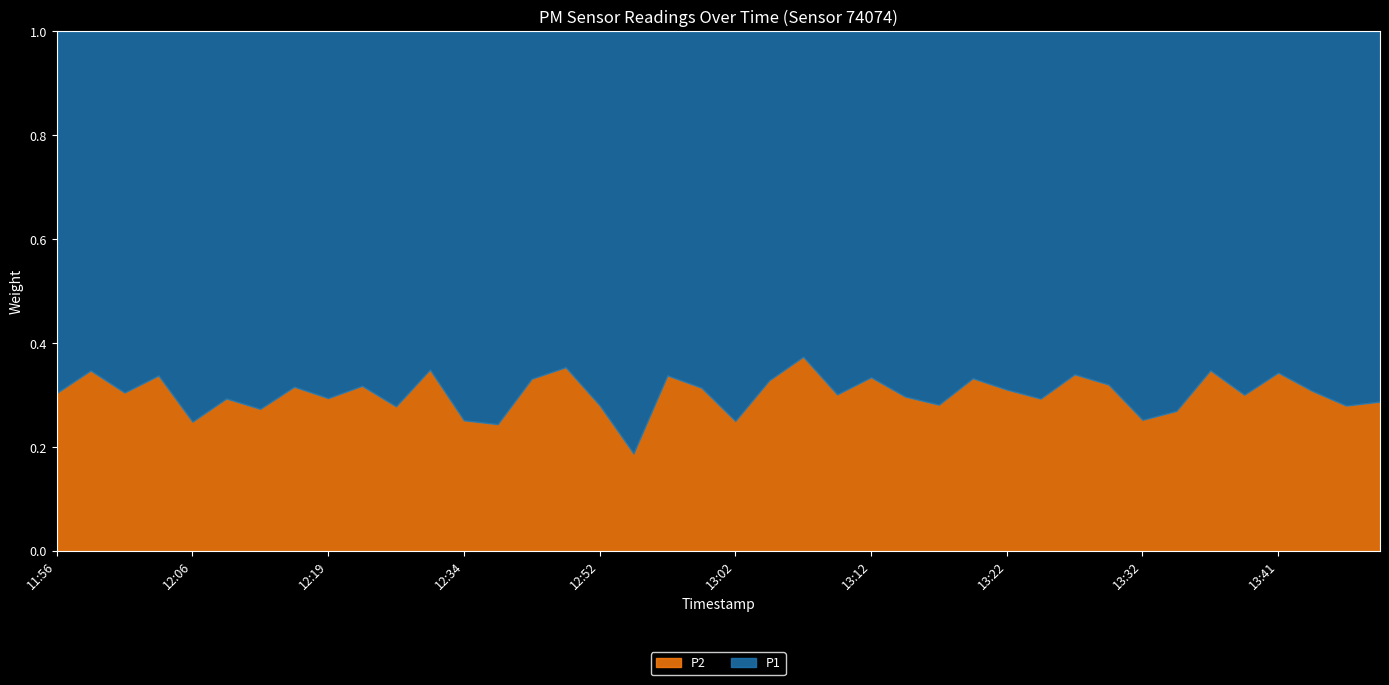

The value of P2 at 11:56 is 0.5. True or false?

False